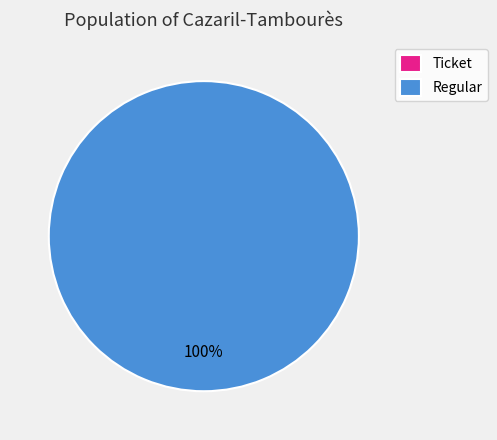

Between Ticket and Regular, which is larger?

Regular